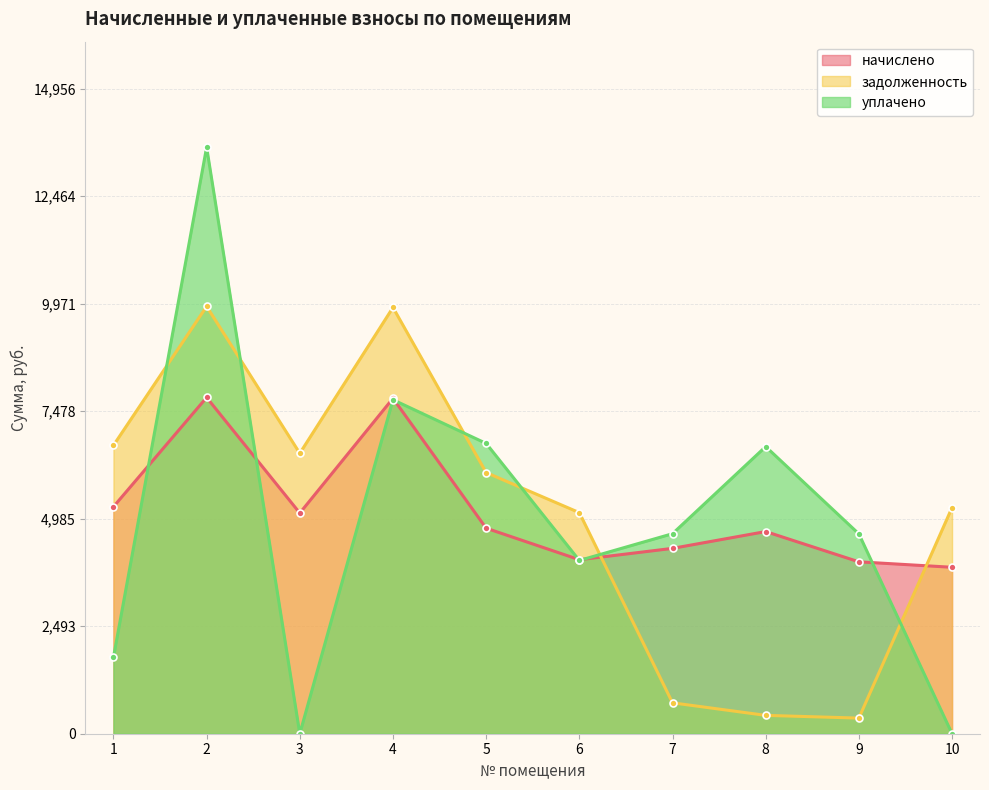

What is the maximum value shown in the chart?

13596.8